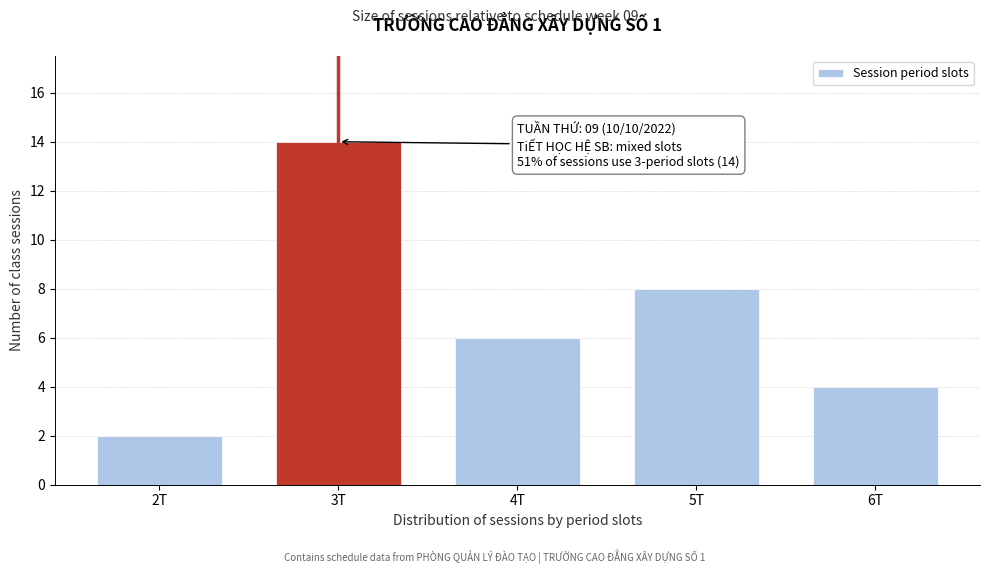

Reading left to right, list all the values displayed in this chart.

2	14	6	8	4